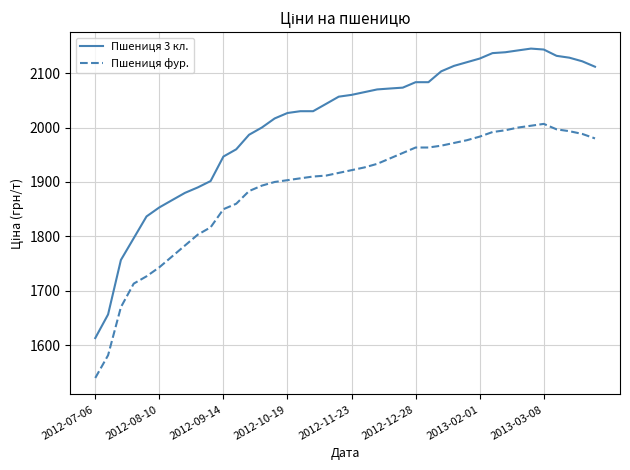

What is the minimum value shown in the chart?

1540.0